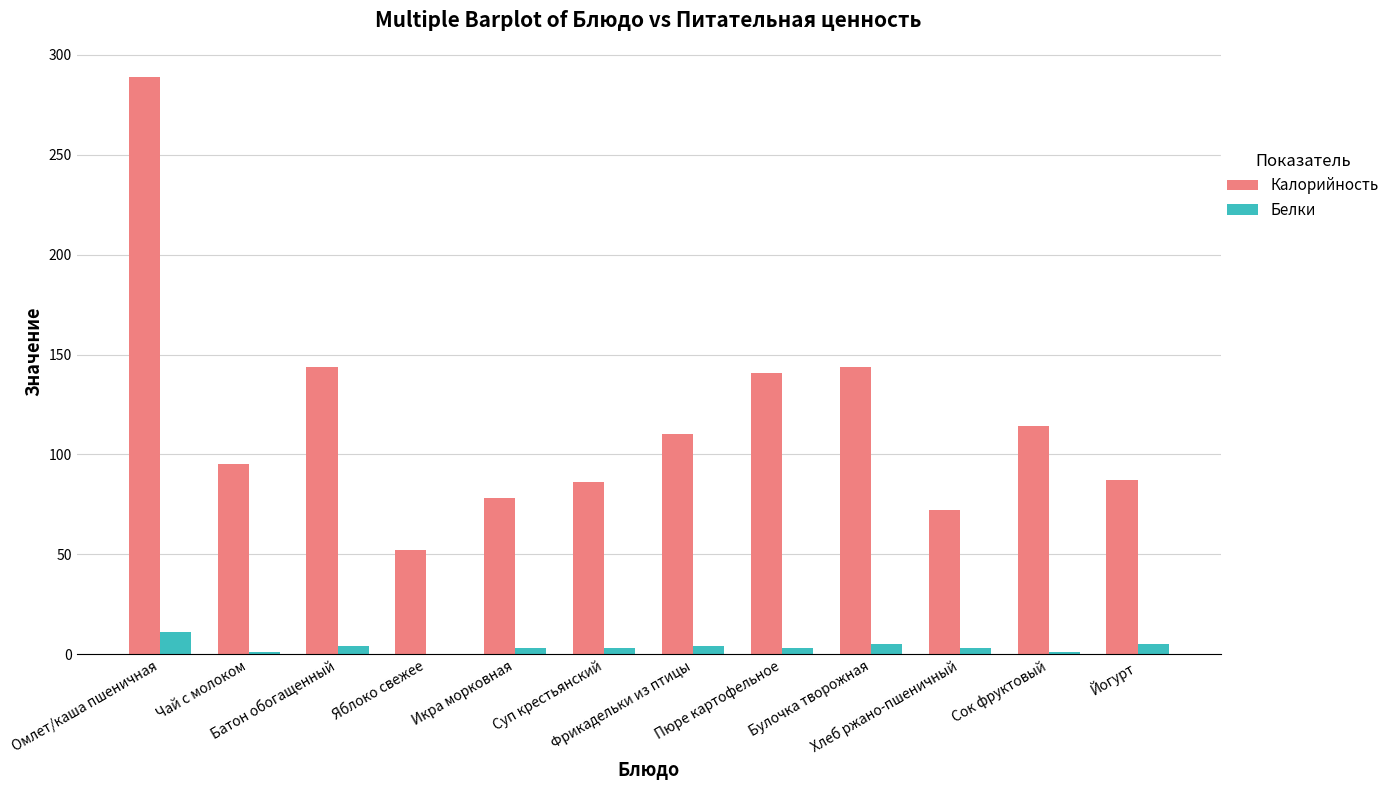

Count the number of data series in this chart.

2